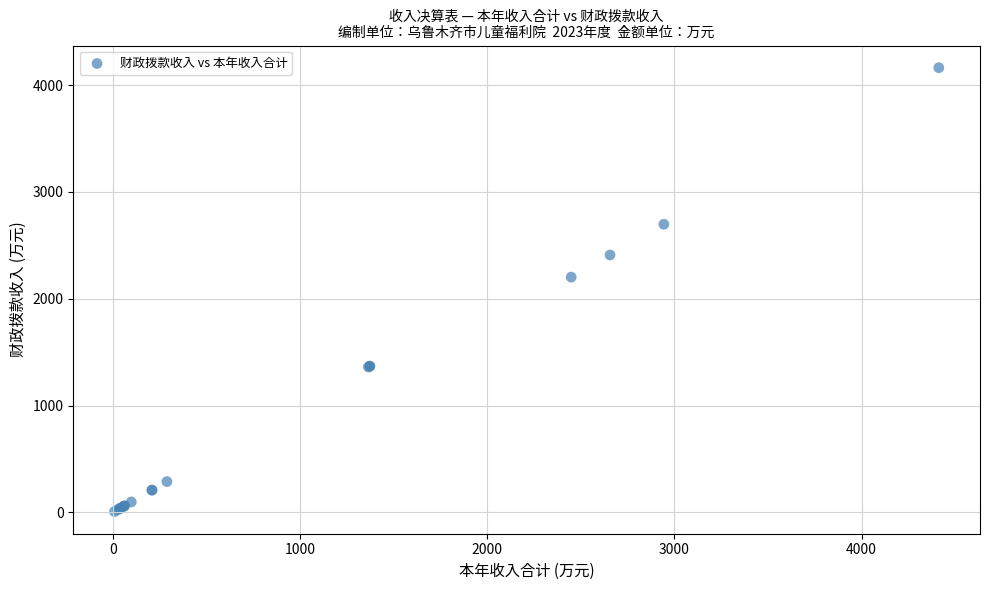

What Y value in the scatter plot is closest to 2084?

2201.6